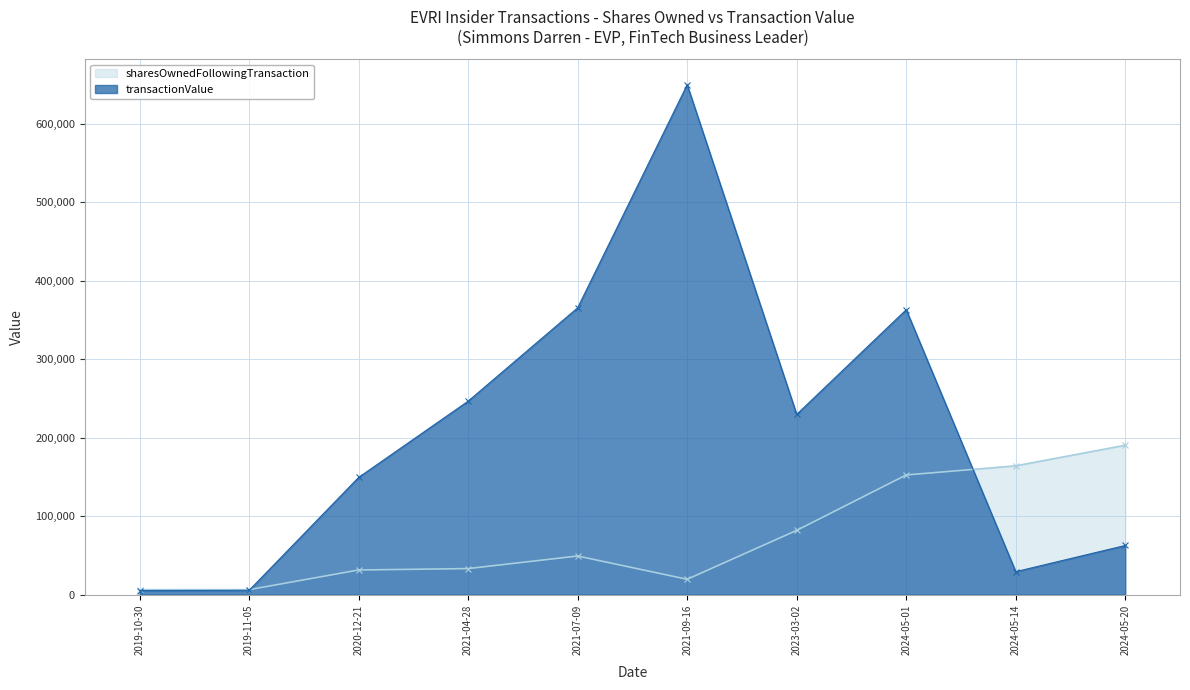

What is the sum of the sharesOwnedFollowingTransaction values at 2024-05-01 and 2019-10-30?

158925